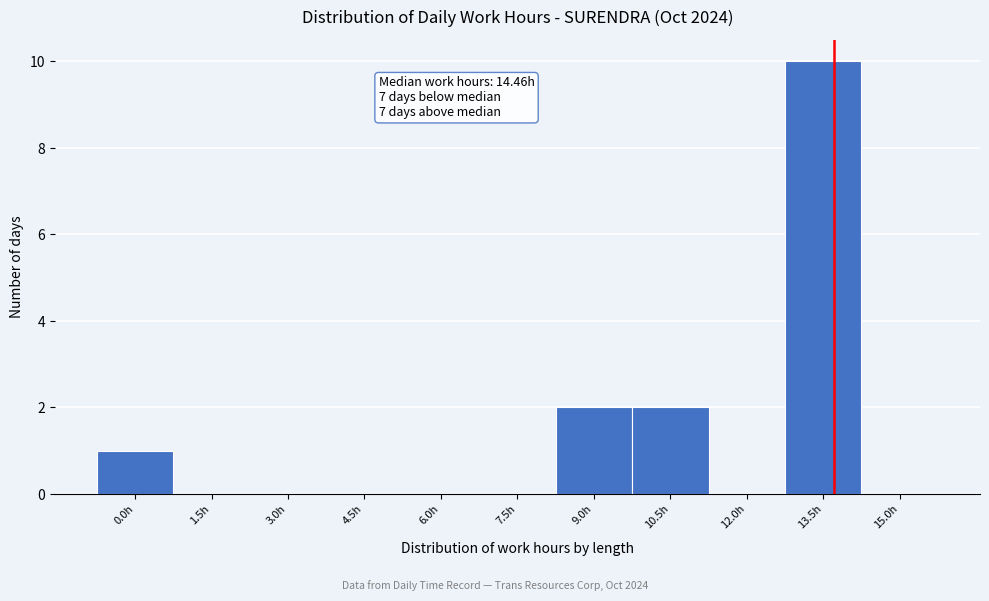

Reading left to right, extract all data points from this chart.

0.0h=1	1.5h=0	3.0h=0	4.5h=0	6.0h=0	7.5h=0	9.0h=2	10.5h=2	12.0h=0	13.5h=10	15.0h=0